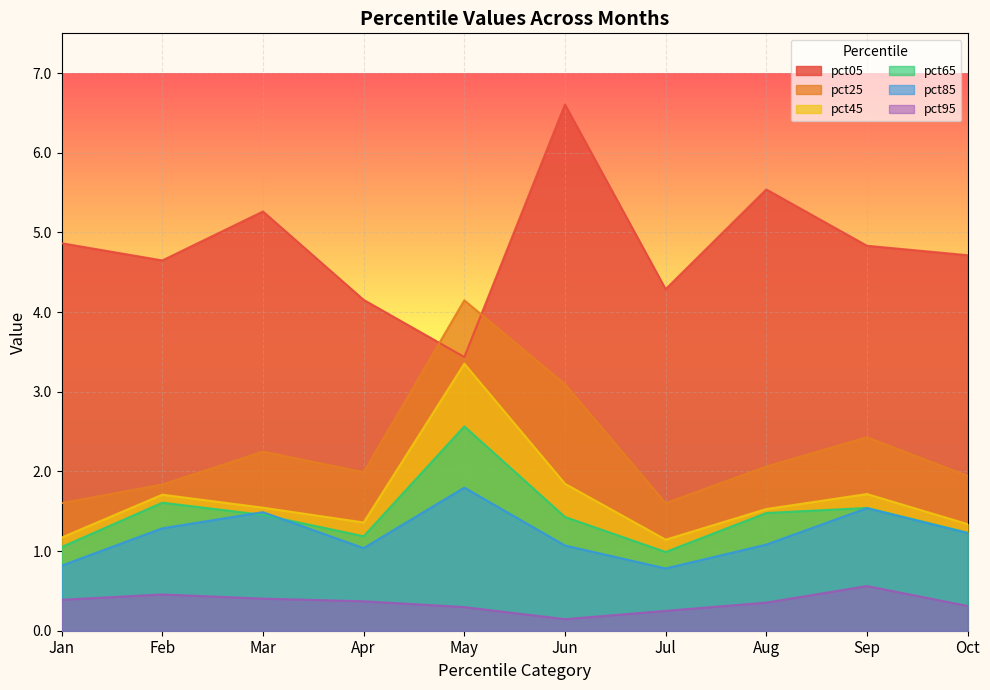

Between Jun and Jul, which series saw the biggest shift?

pct05